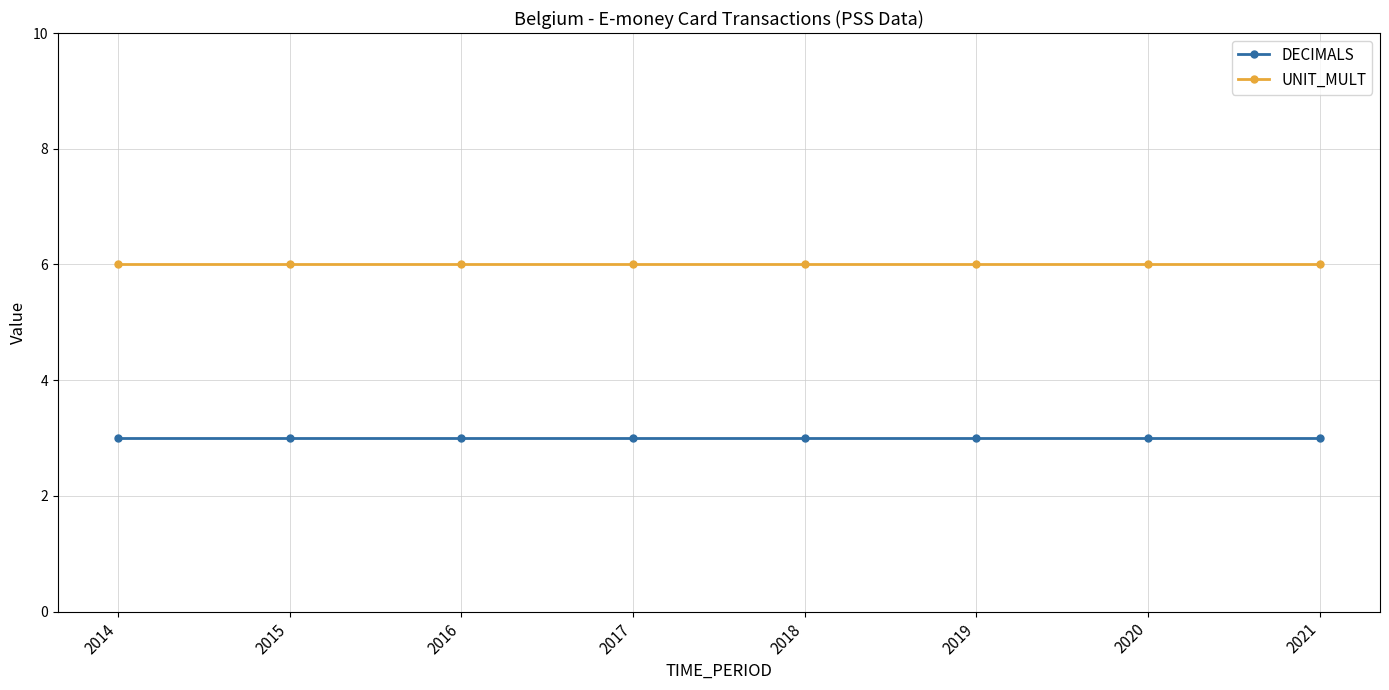

Reading left to right, transcribe all the data shown in this chart.

DECIMALS: 3	3	3	3	3	3	3	3
UNIT_MULT: 6	6	6	6	6	6	6	6